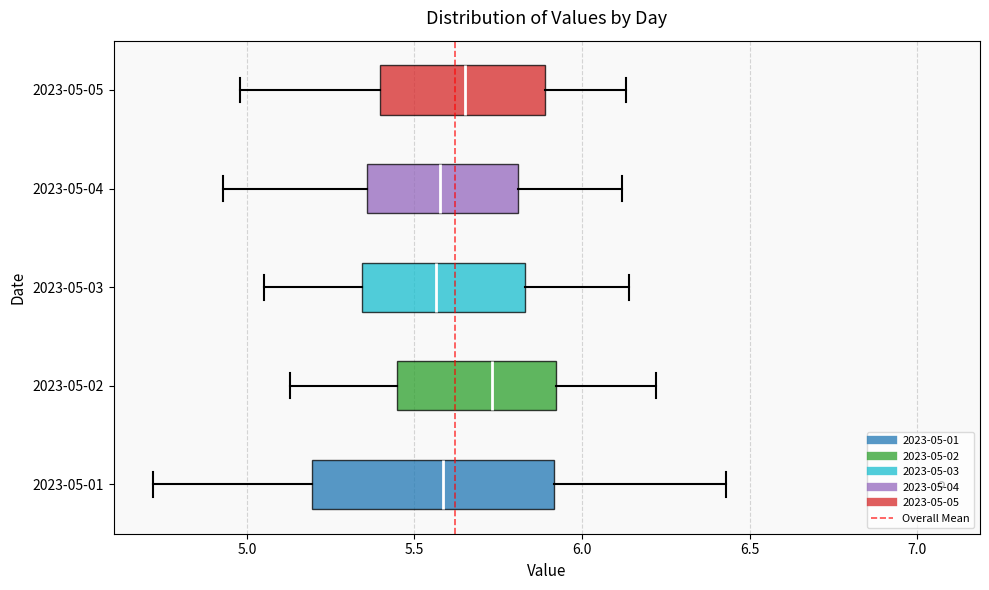

Comparing the boxes themselves (not the whiskers), which one is the widest?

2023-05-01